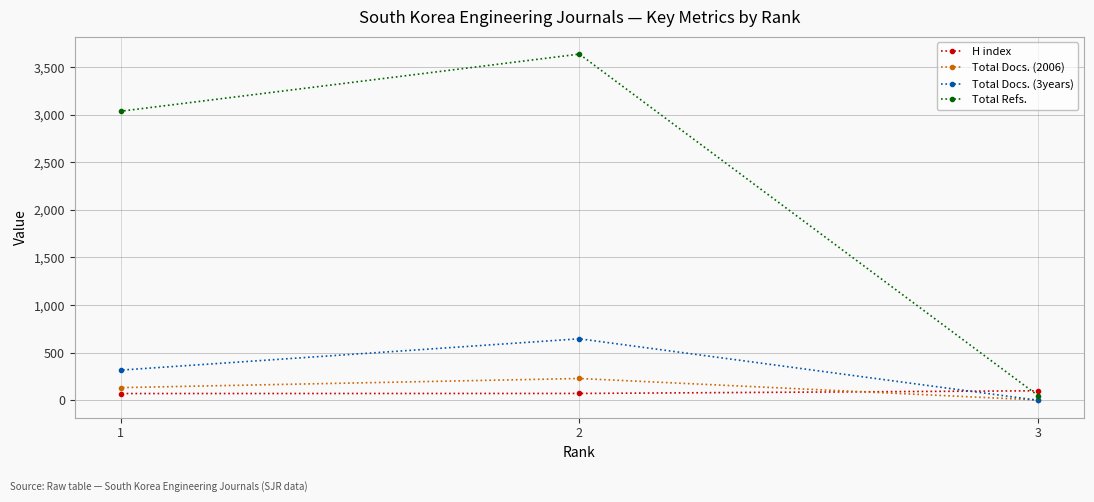

At how many categories does at least one series exceed 1576?

2